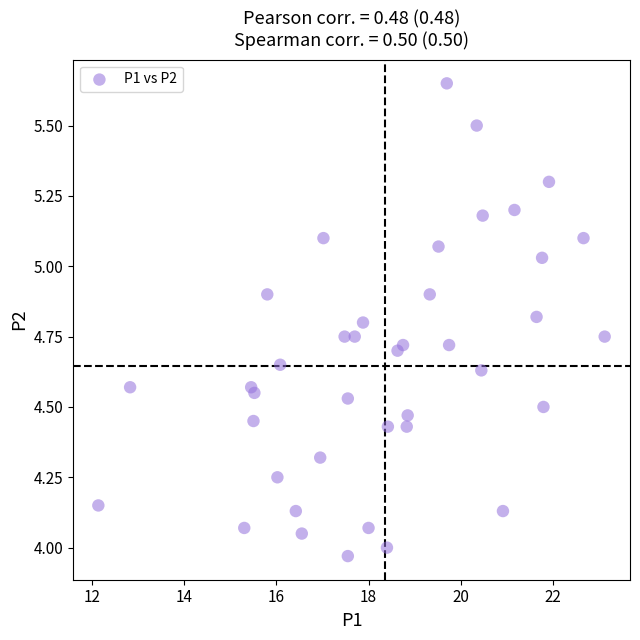

What is the range of X values (max minus min)?

11.0